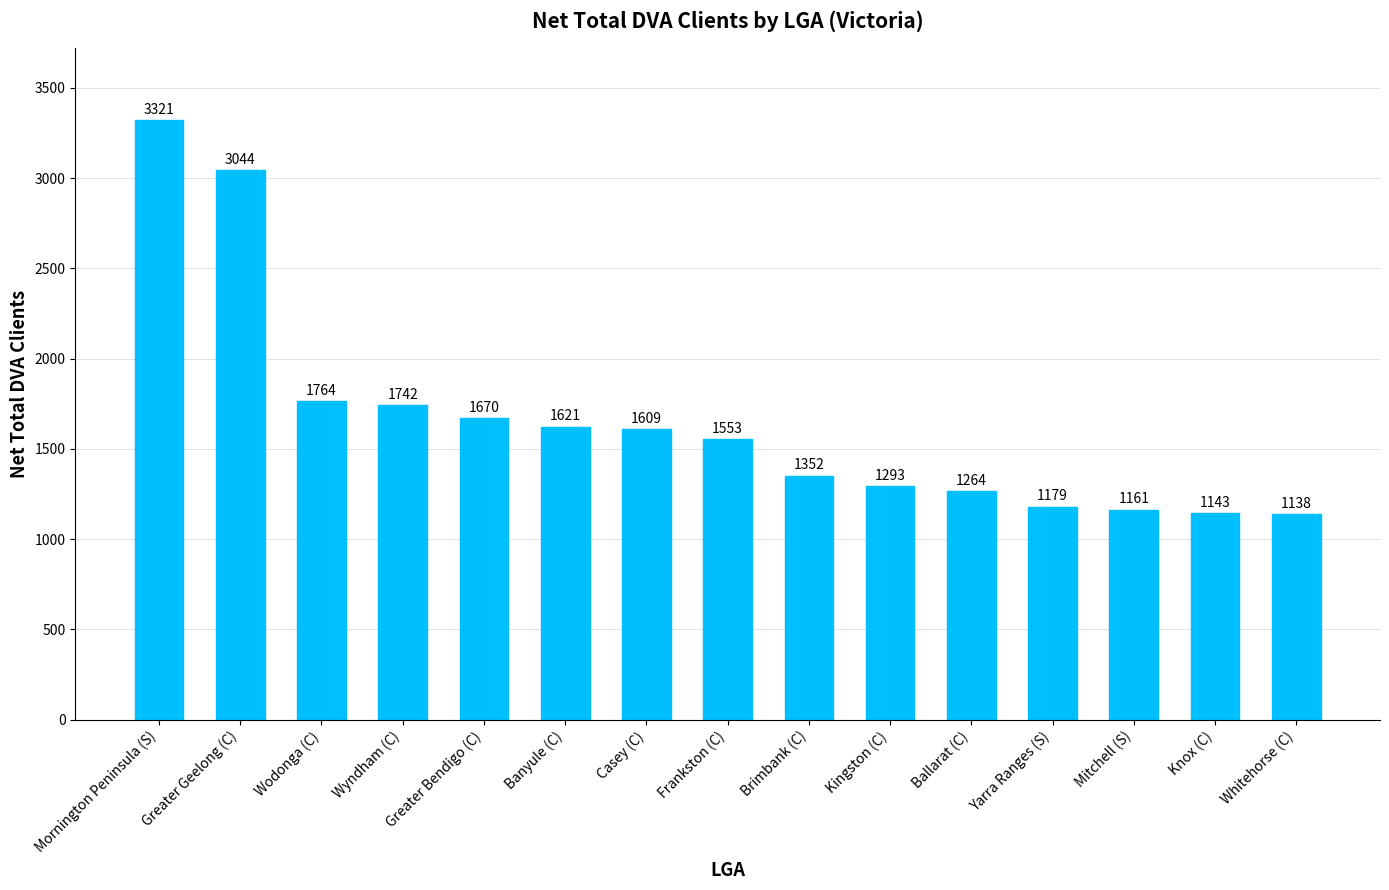

What is the difference between the maximum and minimum values?

2183